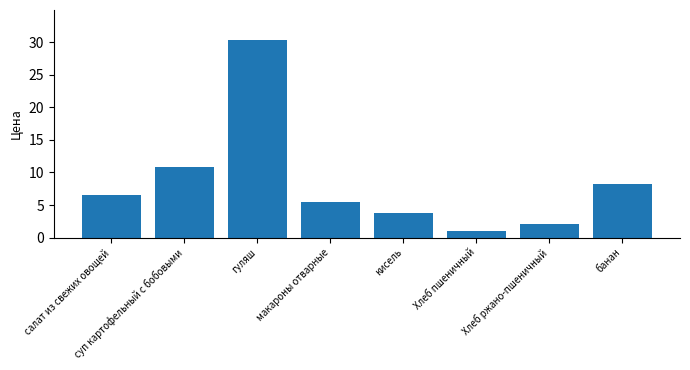

What is the average value?

8.5